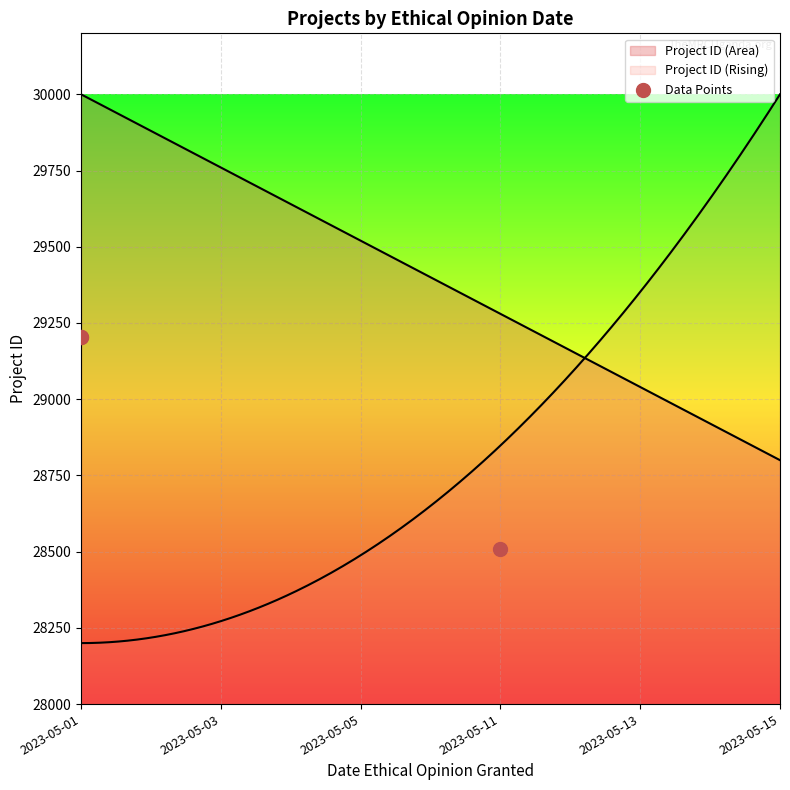

Approximately how many times larger is the value at 2023-05-01 compared to 2023-05-01?

1.0